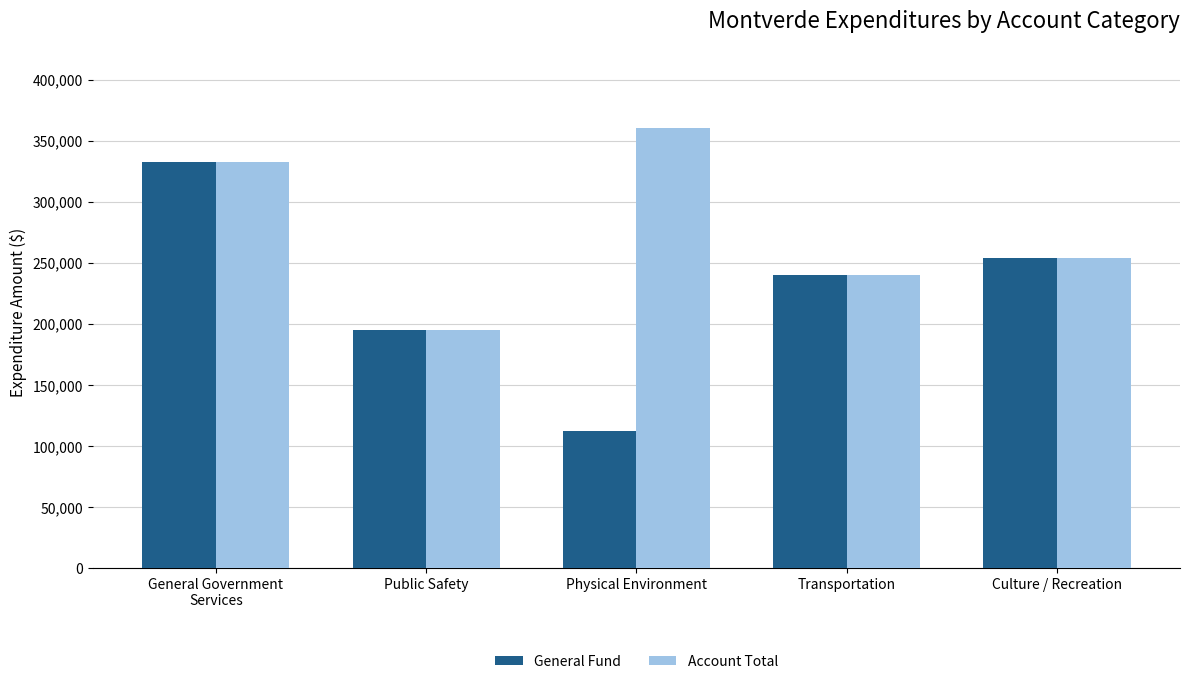

Which series has the widest spread of values?

General Fund